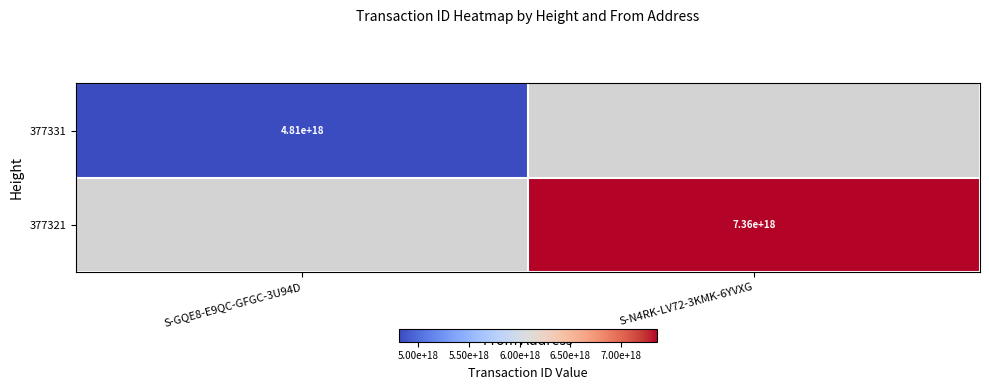

Is the value of 377331 at S-GQE8-E9QC-GFGC-3U94D greater than the value of 377321 at S-N4RK-LV72-3KMK-6YVXG?

No